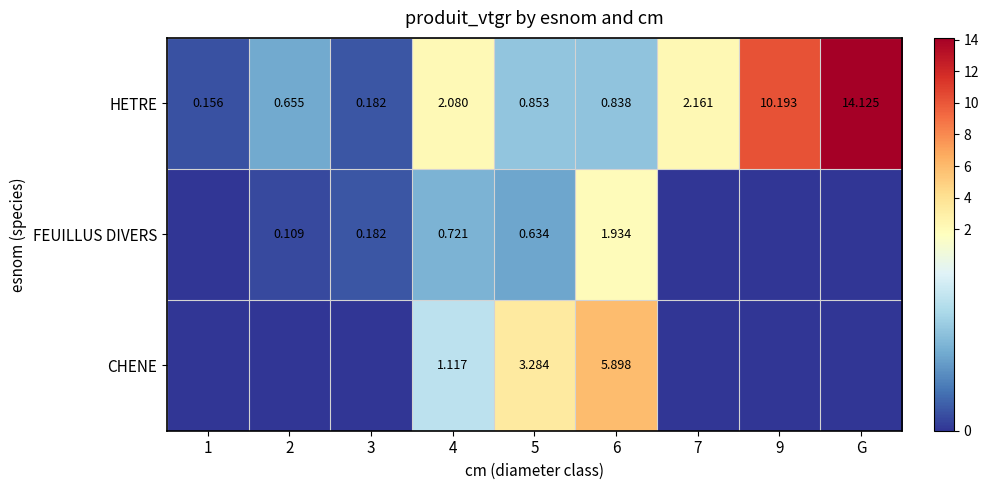

At which category does the chart reach its peak across all series?

G